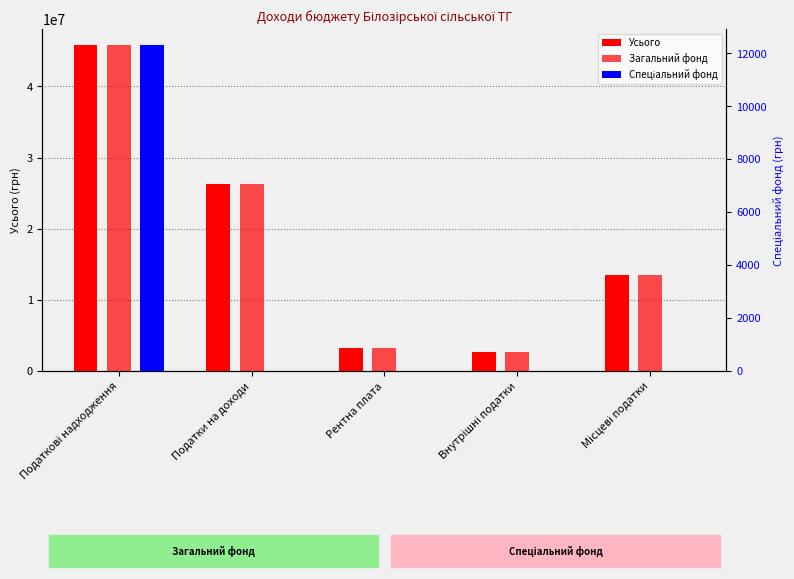

What position from the right is Внутрішні податки?

2